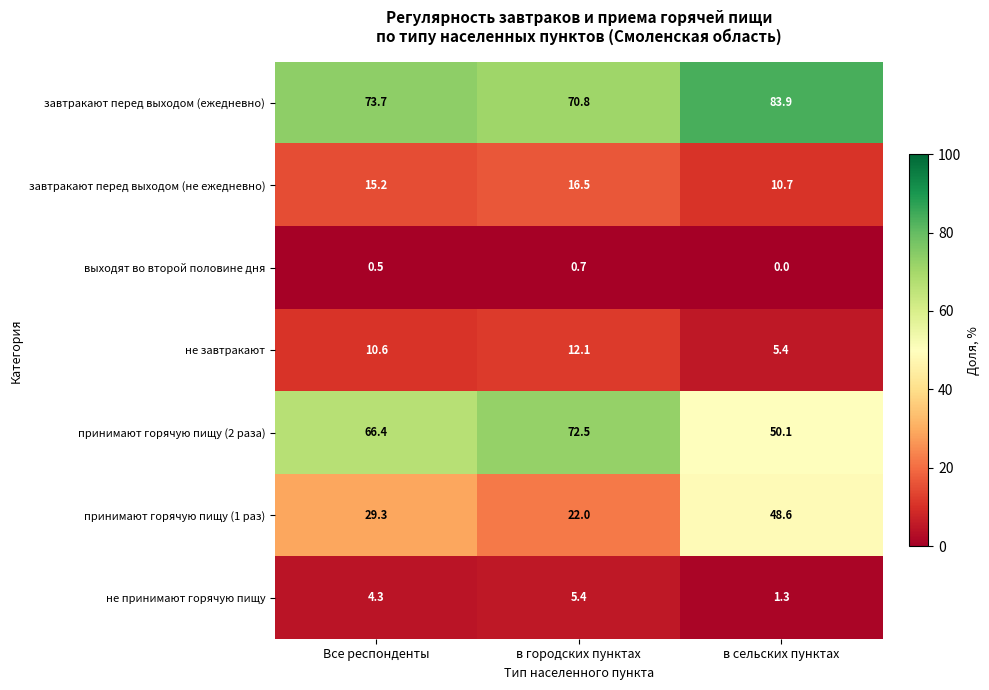

How many distinct data groups are displayed?

7